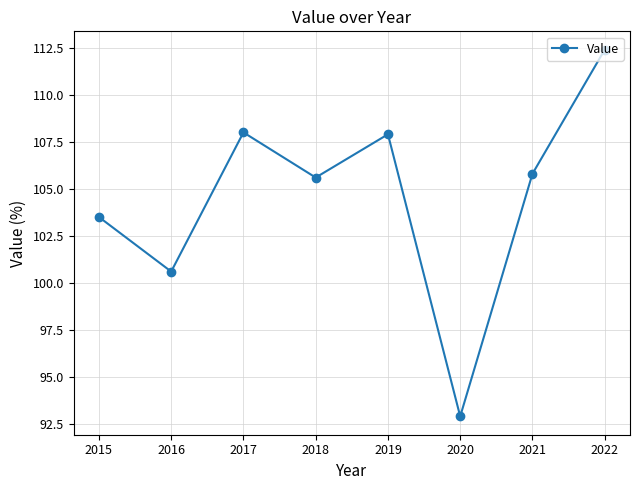

How many interior local valleys (lower than both neighbors) does the data have?

3